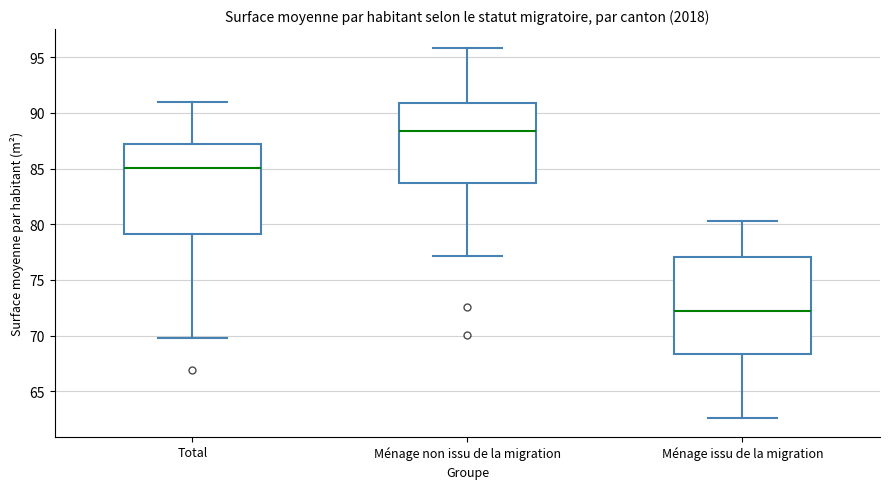

Where is the lower edge of the box for Ménage non issu de la migration on the y-axis? The values are not printed on the chart, so give them approximately, as read against the axis.

83.5